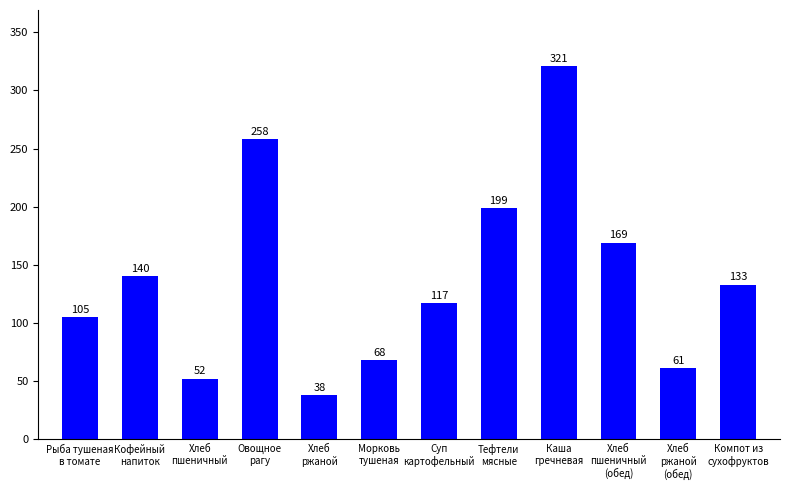

The value at Хлеб
пшеничный
(обед) is 104. True or false?

False